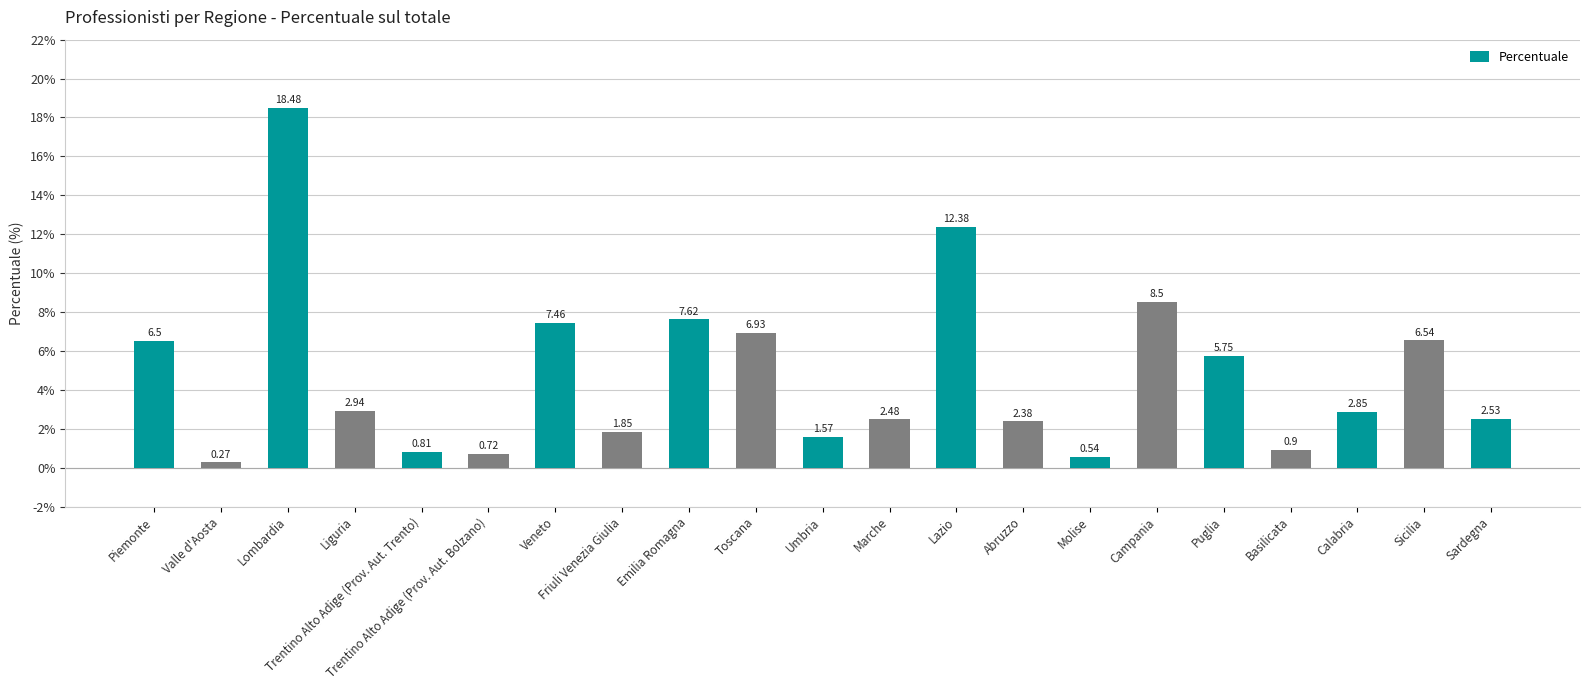

What is the approximate value at Toscana?

6.9